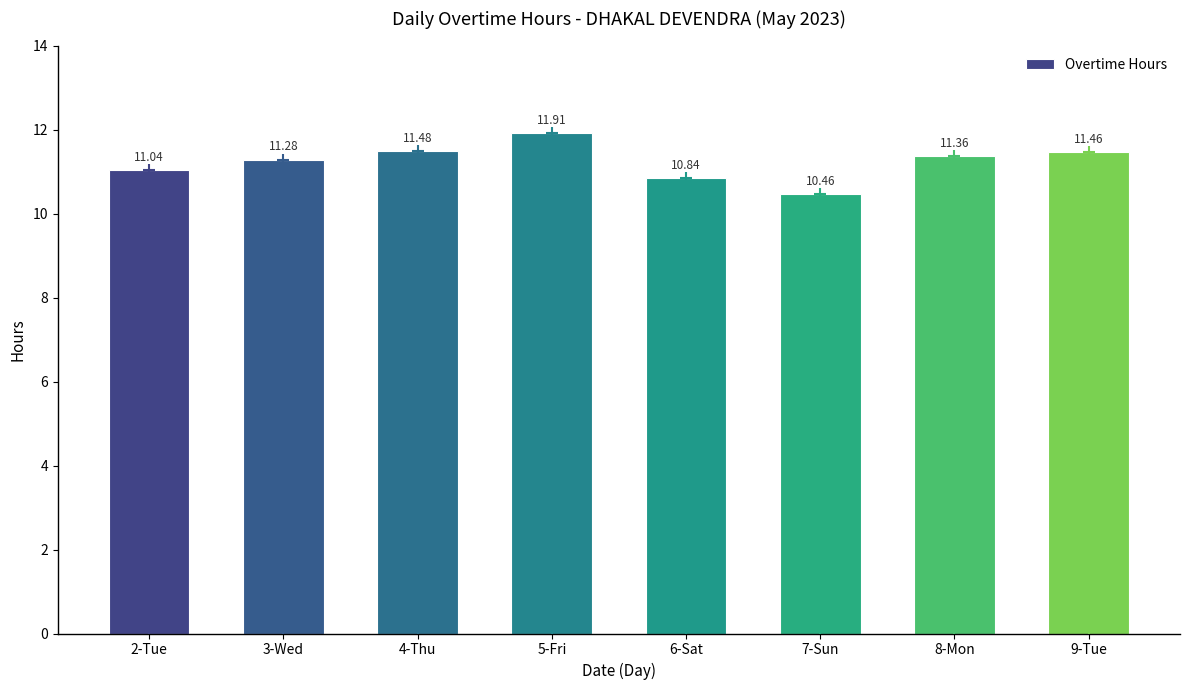

How many distinct data groups are displayed?

1